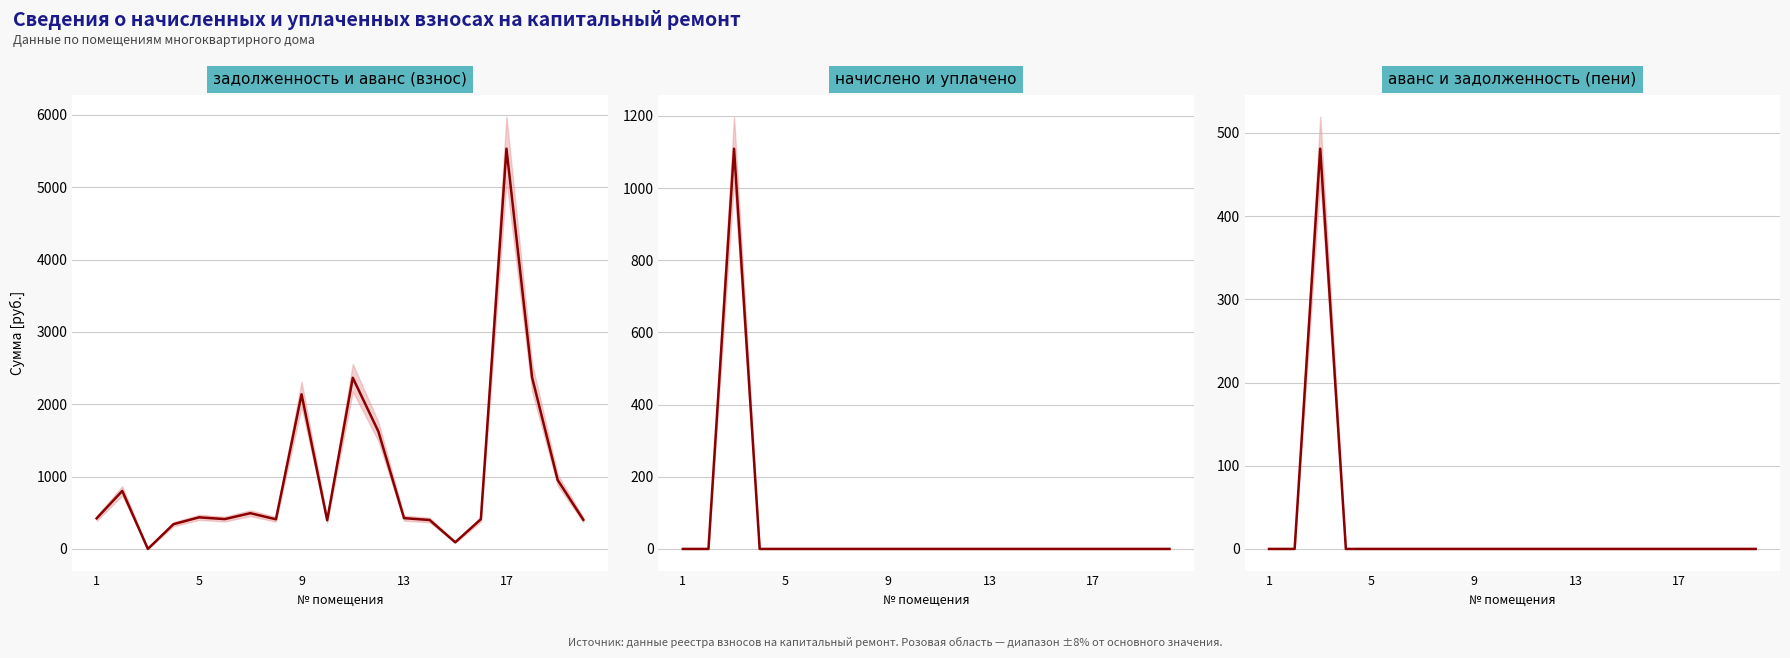

What is the maximum value shown in the chart?

5533.1